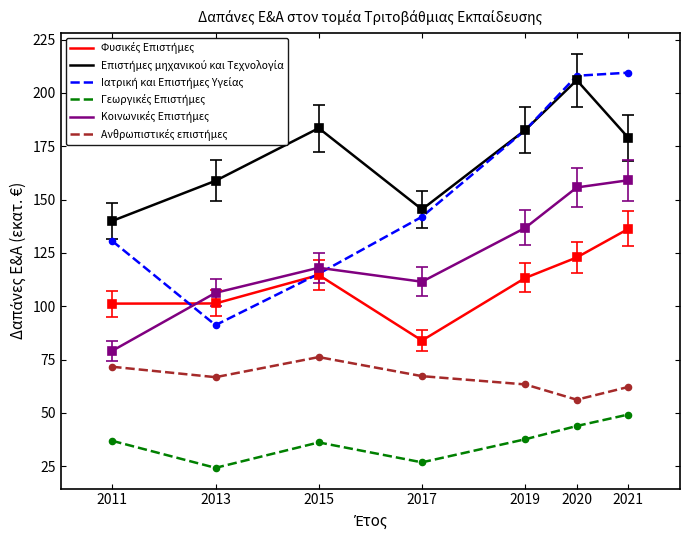

What is the spread (max minus min) of values at 2020?

164.1